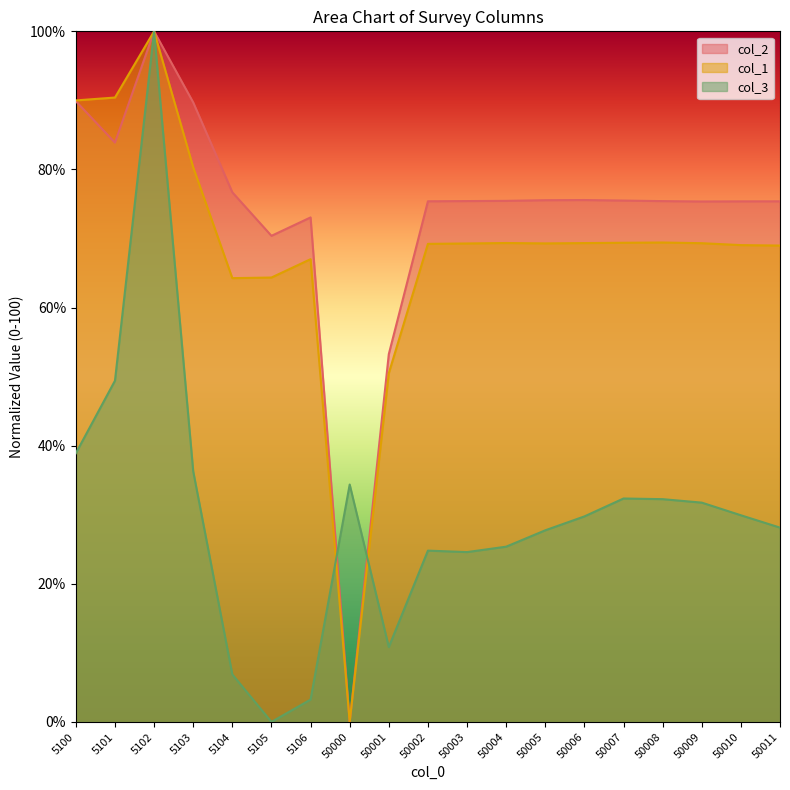

Which category has the lowest value in the col_3 series?

5105